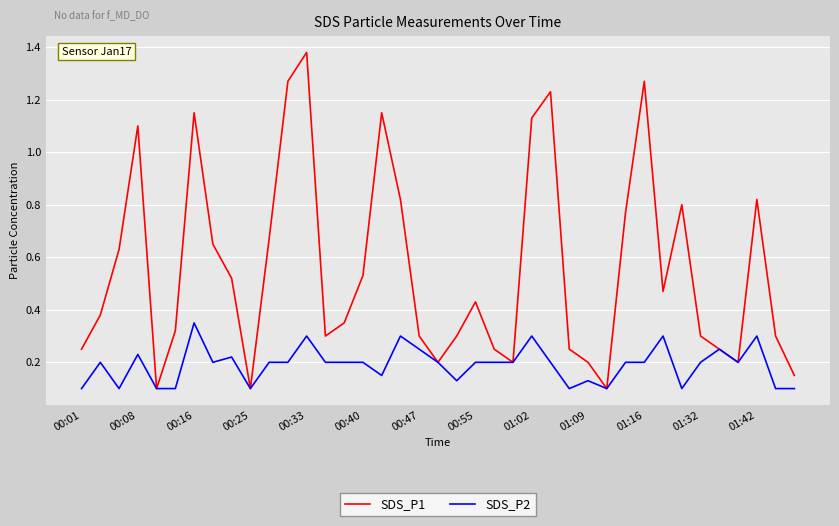

List the series in order of their peak value, highest first.

SDS_P1, SDS_P2